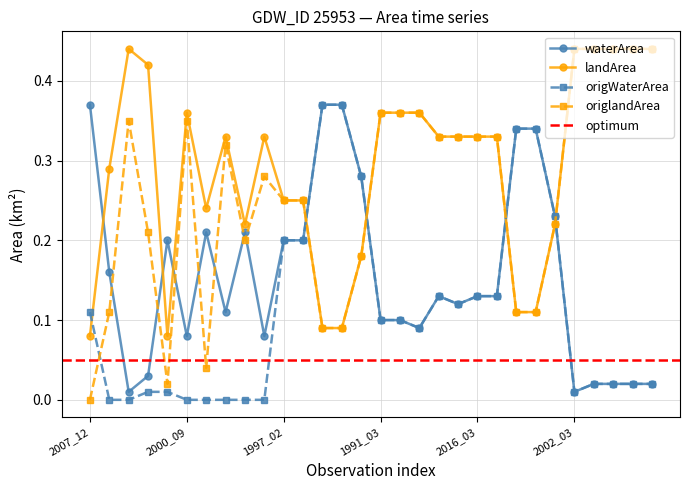

What is the sum of the origlandArea values at 1991_11 and 1991_03?

0.5